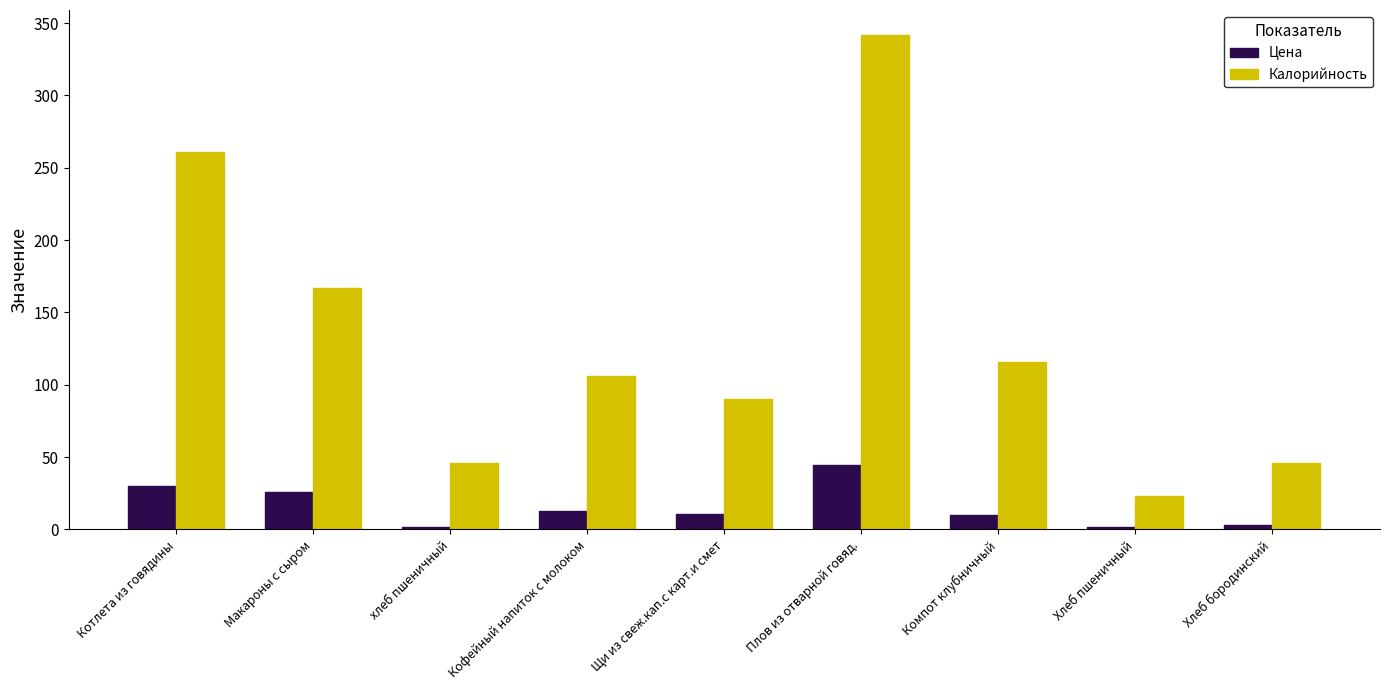

Which series has the largest total across all categories?

Калорийность